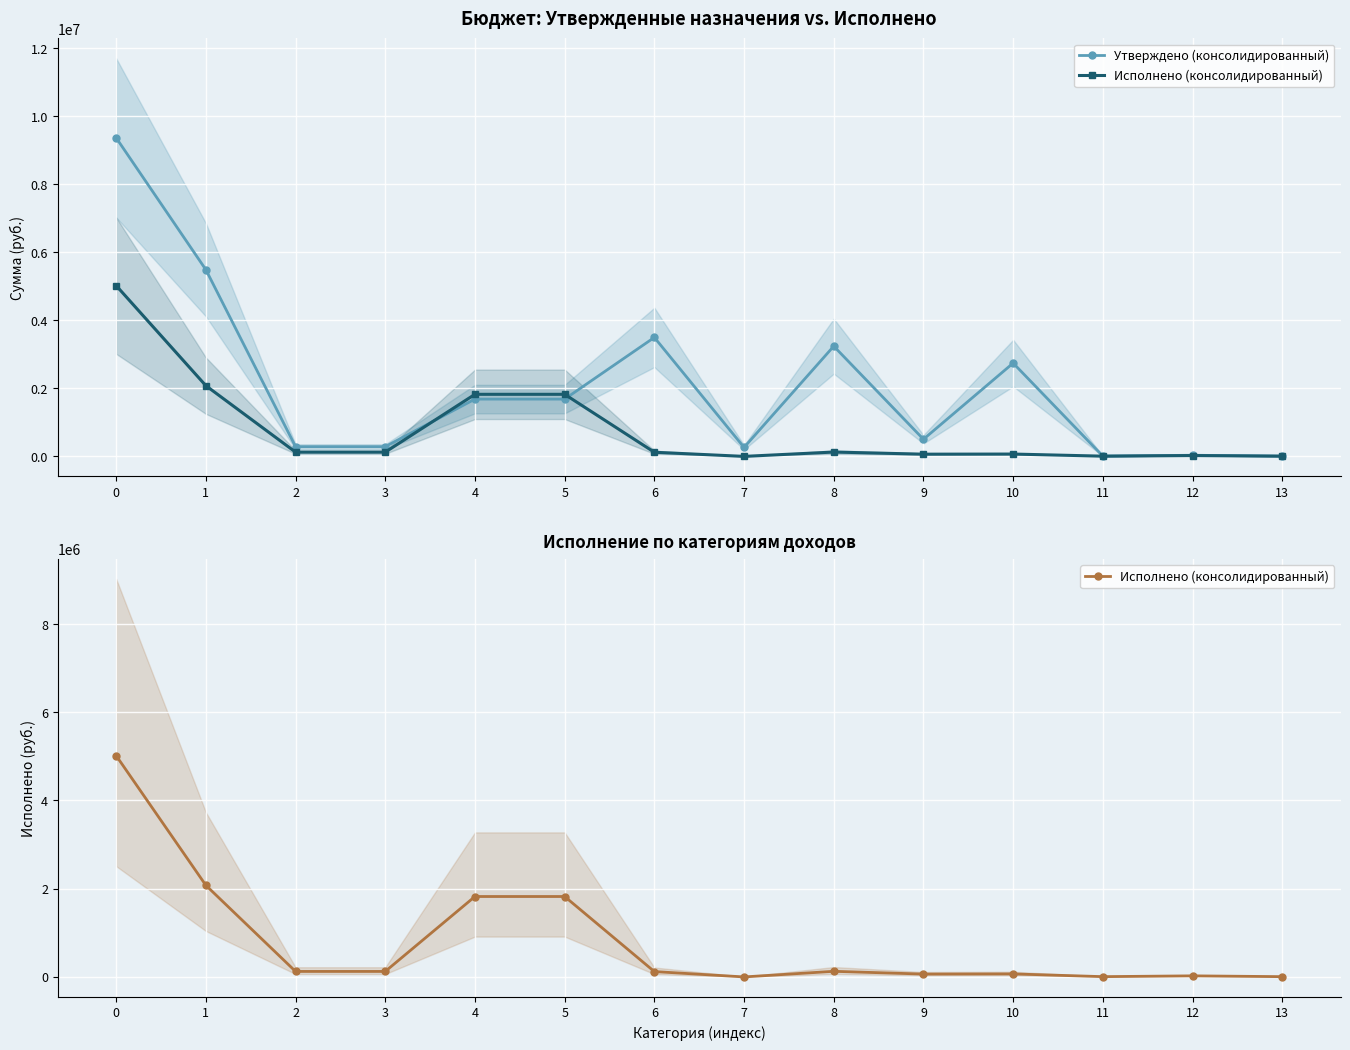

How many data points in Утверждено (консолидированный) are above 1678749?

5